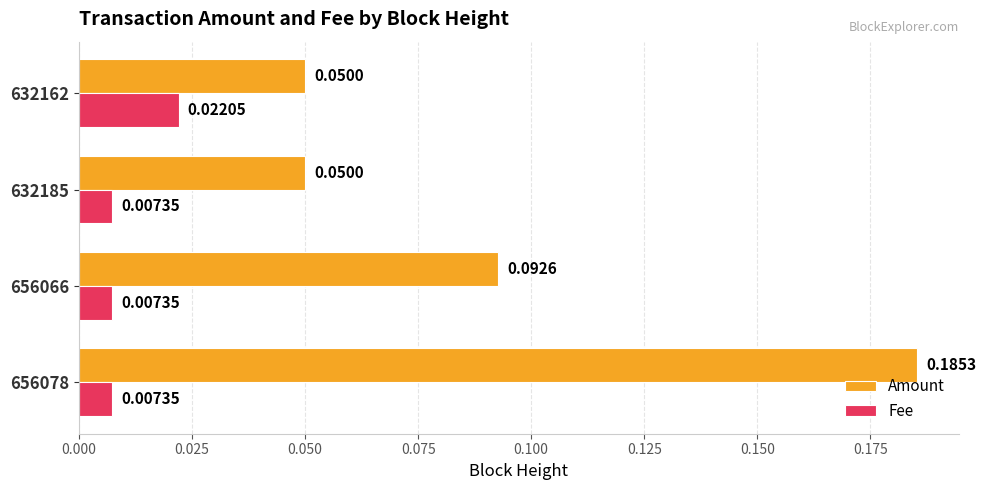

Which series has the largest range (max minus min)?

Amount